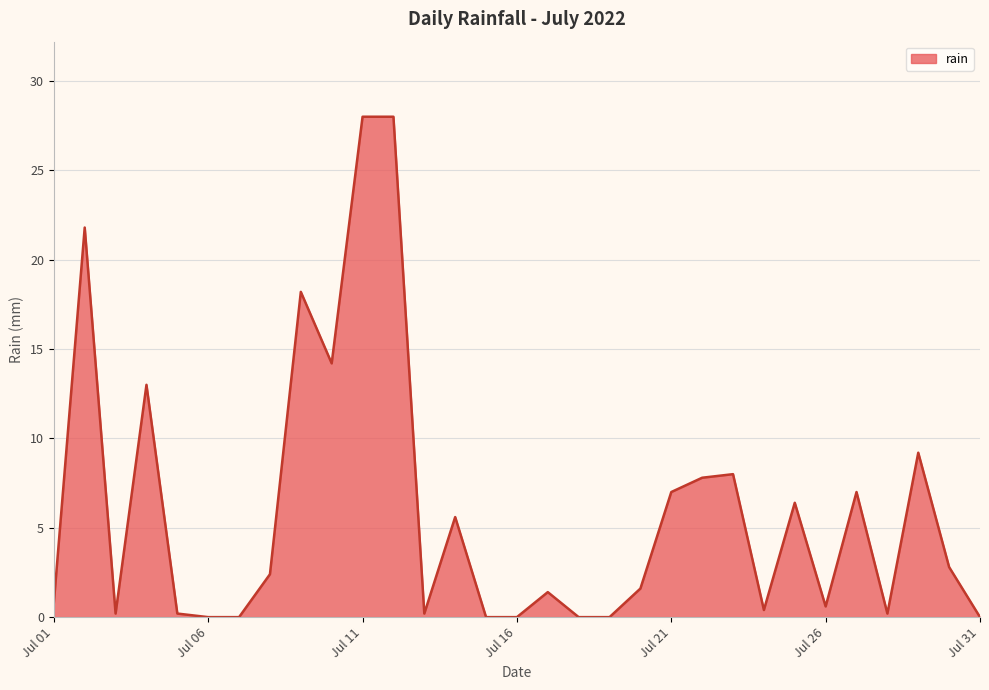

What is the maximum value shown in the chart?

28.0